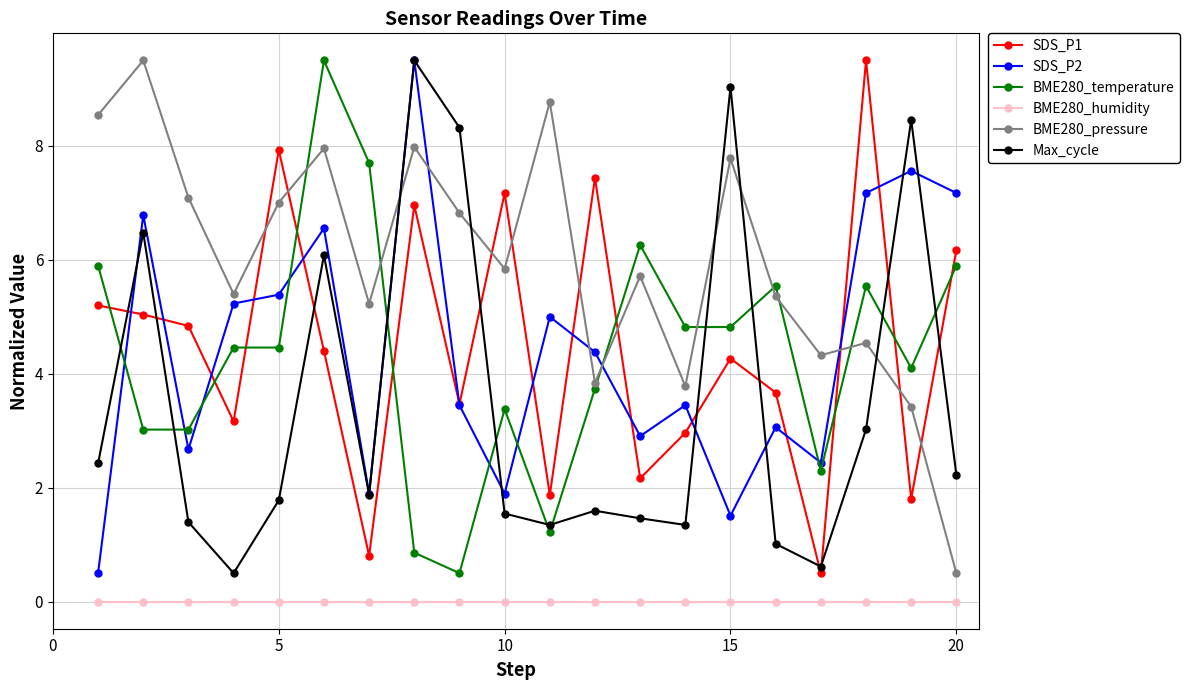

At how many categories does at least one series exceed 2?

20